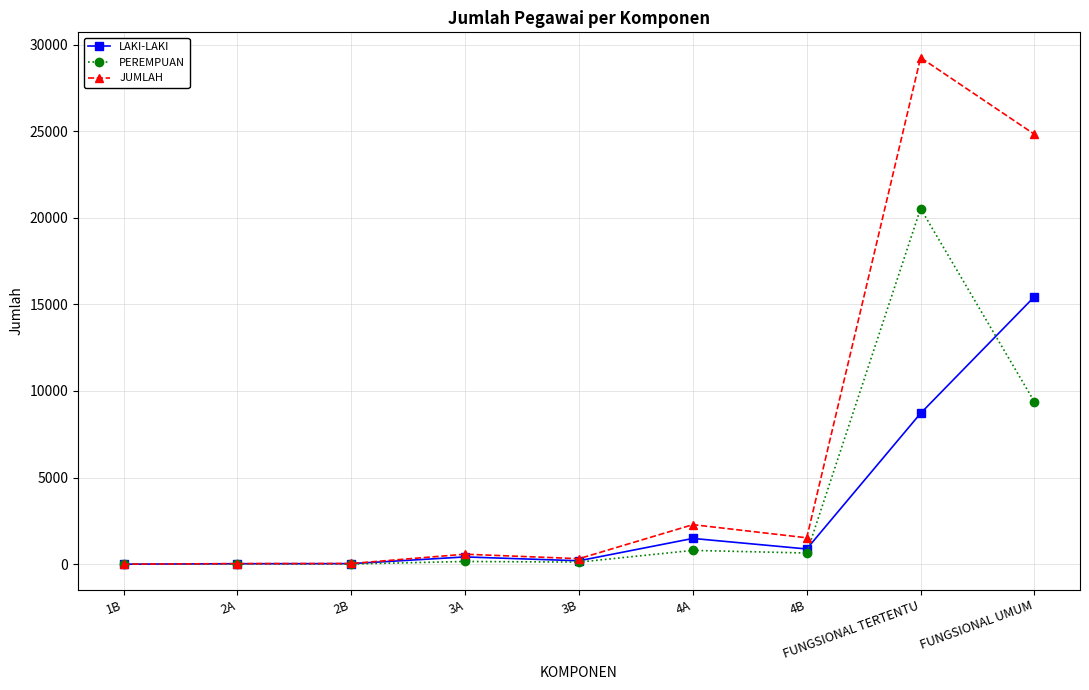

What is the total value across all series at 2A?

68